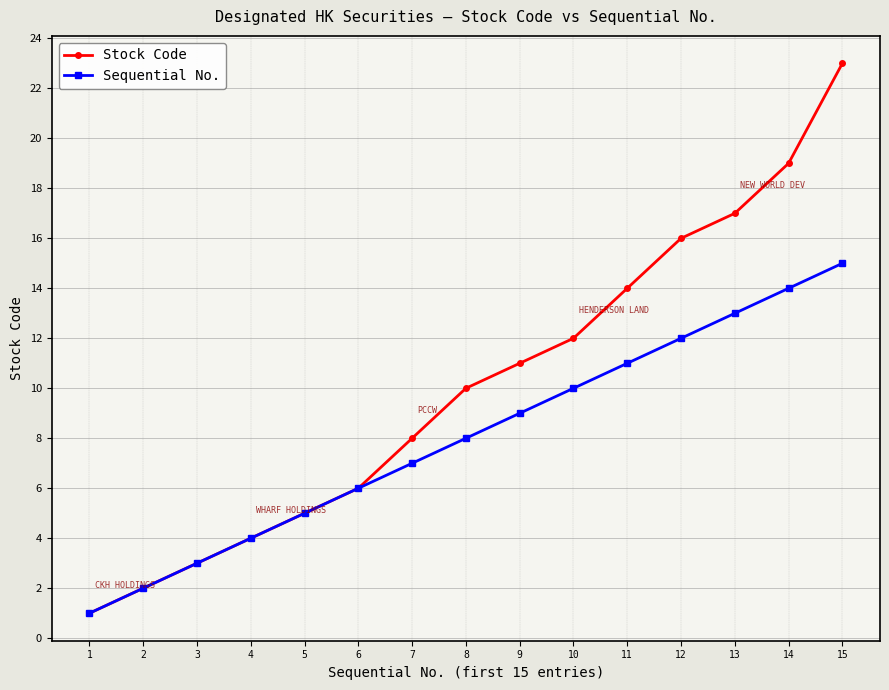

How many categories are shown in the chart?

15